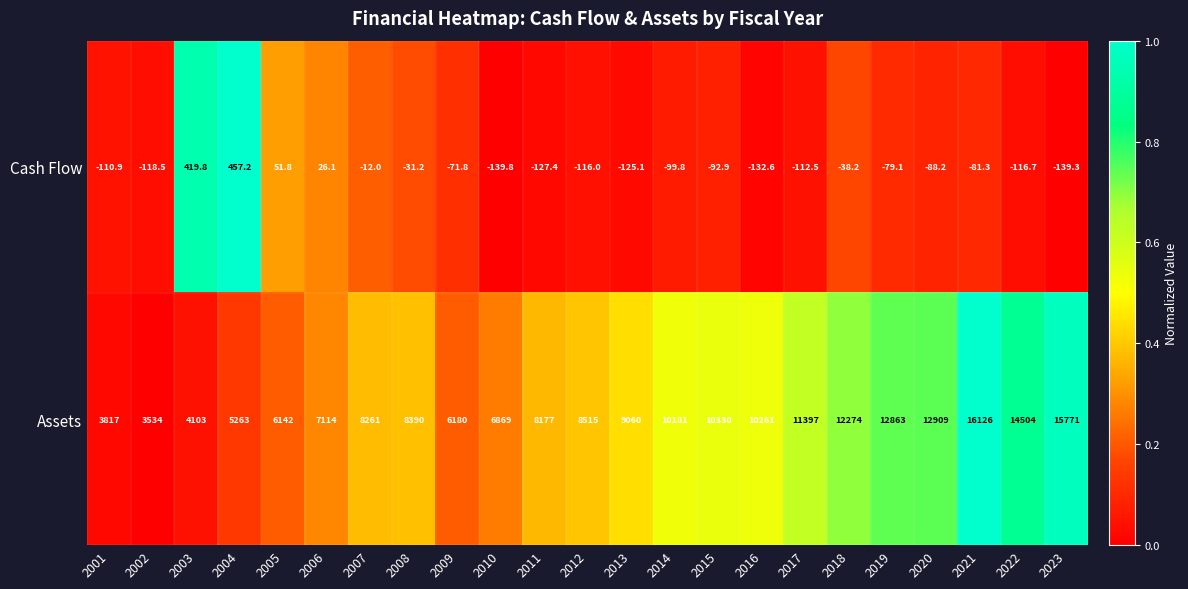

What is the difference between the second highest and minimum values in the Cash Flow series?

559.6